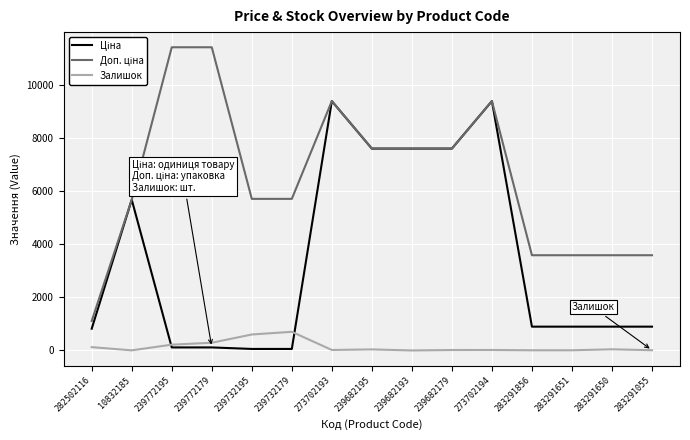

What is the greatest value displayed?

11410.0